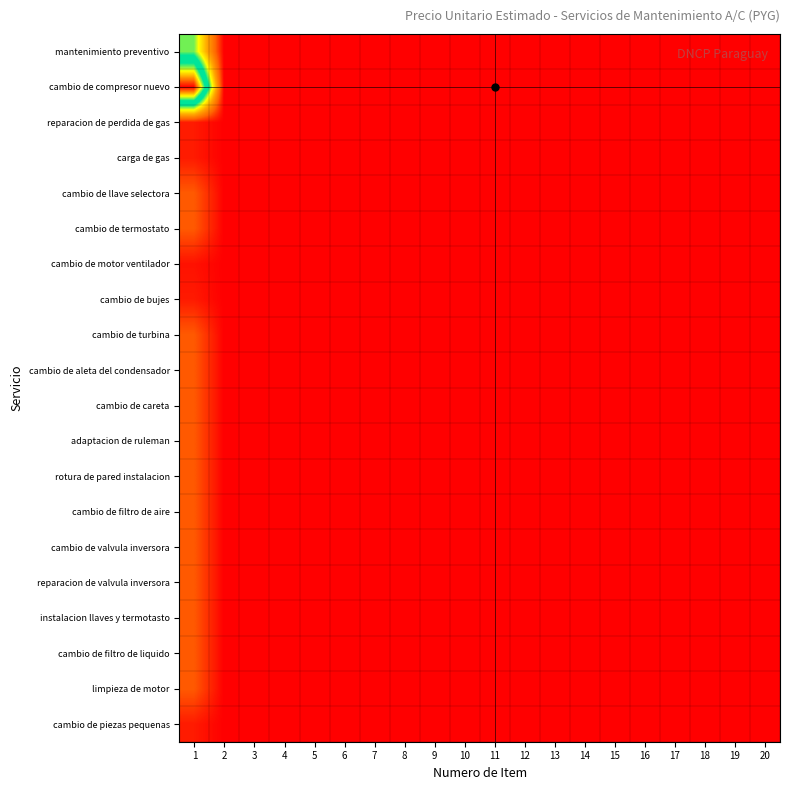

Reading left to right, extract all data points from this chart.

mantenimiento preventivo: 1=200000.0	2=8.4	3=4.2	4=2.8	5=2.1	6=1.7	7=1.4	8=1.2	9=1.1	10=0.9	11=0.8	12=0.8	13=0.7	14=0.6	15=0.6	16=0.6	17=0.5	18=0.5	19=0.5	20=0.4
cambio de compresor nuevo: 1=450000.0	2=19.0	3=9.5	4=6.3	5=4.7	6=3.8	7=3.2	8=2.7	9=2.4	10=2.1	11=1.9	12=1.7	13=1.6	14=1.5	15=1.4	16=1.3	17=1.2	18=1.1	19=1.1	20=1.0
reparacion de perdida de gas: 1=15000.0	2=0.6	3=0.3	4=0.2	5=0.2	6=0.1	7=0.1	8=0.1	9=0.1	10=0.1	11=0.1	12=0.1	13=0.1	14=0.0	15=0.0	16=0.0	17=0.0	18=0.0	19=0.0	20=0.0
carga de gas: 1=15000.0	2=0.6	3=0.3	4=0.2	5=0.2	6=0.1	7=0.1	8=0.1	9=0.1	10=0.1	11=0.1	12=0.1	13=0.1	14=0.0	15=0.0	16=0.0	17=0.0	18=0.0	19=0.0	20=0.0
cambio de llave selectora: 1=50000.0	2=2.1	3=1.1	4=0.7	5=0.5	6=0.4	7=0.4	8=0.3	9=0.3	10=0.2	11=0.2	12=0.2	13=0.2	14=0.2	15=0.2	16=0.1	17=0.1	18=0.1	19=0.1	20=0.1
cambio de termostato: 1=50000.0	2=2.1	3=1.1	4=0.7	5=0.5	6=0.4	7=0.4	8=0.3	9=0.3	10=0.2	11=0.2	12=0.2	13=0.2	14=0.2	15=0.2	16=0.1	17=0.1	18=0.1	19=0.1	20=0.1
cambio de motor ventilador: 1=10000.0	2=0.4	3=0.2	4=0.1	5=0.1	6=0.1	7=0.1	8=0.1	9=0.1	10=0.0	11=0.0	12=0.0	13=0.0	14=0.0	15=0.0	16=0.0	17=0.0	18=0.0	19=0.0	20=0.0
cambio de bujes: 1=15000.0	2=0.6	3=0.3	4=0.2	5=0.2	6=0.1	7=0.1	8=0.1	9=0.1	10=0.1	11=0.1	12=0.1	13=0.1	14=0.0	15=0.0	16=0.0	17=0.0	18=0.0	19=0.0	20=0.0
cambio de turbina: 1=50000.0	2=2.1	3=1.1	4=0.7	5=0.5	6=0.4	7=0.4	8=0.3	9=0.3	10=0.2	11=0.2	12=0.2	13=0.2	14=0.2	15=0.2	16=0.1	17=0.1	18=0.1	19=0.1	20=0.1
cambio de aleta del condensador: 1=50000.0	2=2.1	3=1.1	4=0.7	5=0.5	6=0.4	7=0.4	8=0.3	9=0.3	10=0.2	11=0.2	12=0.2	13=0.2	14=0.2	15=0.2	16=0.1	17=0.1	18=0.1	19=0.1	20=0.1
cambio de careta: 1=50000.0	2=2.1	3=1.1	4=0.7	5=0.5	6=0.4	7=0.4	8=0.3	9=0.3	10=0.2	11=0.2	12=0.2	13=0.2	14=0.2	15=0.2	16=0.1	17=0.1	18=0.1	19=0.1	20=0.1
adaptacion de ruleman: 1=50000.0	2=2.1	3=1.1	4=0.7	5=0.5	6=0.4	7=0.4	8=0.3	9=0.3	10=0.2	11=0.2	12=0.2	13=0.2	14=0.2	15=0.2	16=0.1	17=0.1	18=0.1	19=0.1	20=0.1
rotura de pared instalacion: 1=50000.0	2=2.1	3=1.1	4=0.7	5=0.5	6=0.4	7=0.4	8=0.3	9=0.3	10=0.2	11=0.2	12=0.2	13=0.2	14=0.2	15=0.2	16=0.1	17=0.1	18=0.1	19=0.1	20=0.1
cambio de filtro de aire: 1=50000.0	2=2.1	3=1.1	4=0.7	5=0.5	6=0.4	7=0.4	8=0.3	9=0.3	10=0.2	11=0.2	12=0.2	13=0.2	14=0.2	15=0.2	16=0.1	17=0.1	18=0.1	19=0.1	20=0.1
cambio de valvula inversora: 1=50000.0	2=2.1	3=1.1	4=0.7	5=0.5	6=0.4	7=0.4	8=0.3	9=0.3	10=0.2	11=0.2	12=0.2	13=0.2	14=0.2	15=0.2	16=0.1	17=0.1	18=0.1	19=0.1	20=0.1
reparacion de valvula inversora: 1=50000.0	2=2.1	3=1.1	4=0.7	5=0.5	6=0.4	7=0.4	8=0.3	9=0.3	10=0.2	11=0.2	12=0.2	13=0.2	14=0.2	15=0.2	16=0.1	17=0.1	18=0.1	19=0.1	20=0.1
instalacion llaves y termotasto: 1=50000.0	2=2.1	3=1.1	4=0.7	5=0.5	6=0.4	7=0.4	8=0.3	9=0.3	10=0.2	11=0.2	12=0.2	13=0.2	14=0.2	15=0.2	16=0.1	17=0.1	18=0.1	19=0.1	20=0.1
cambio de filtro de liquido: 1=50000.0	2=2.1	3=1.1	4=0.7	5=0.5	6=0.4	7=0.4	8=0.3	9=0.3	10=0.2	11=0.2	12=0.2	13=0.2	14=0.2	15=0.2	16=0.1	17=0.1	18=0.1	19=0.1	20=0.1
limpieza de motor: 1=50000.0	2=2.1	3=1.1	4=0.7	5=0.5	6=0.4	7=0.4	8=0.3	9=0.3	10=0.2	11=0.2	12=0.2	13=0.2	14=0.2	15=0.2	16=0.1	17=0.1	18=0.1	19=0.1	20=0.1
cambio de piezas pequenas: 1=15000.0	2=0.6	3=0.3	4=0.2	5=0.2	6=0.1	7=0.1	8=0.1	9=0.1	10=0.1	11=0.1	12=0.1	13=0.1	14=0.0	15=0.0	16=0.0	17=0.0	18=0.0	19=0.0	20=0.0